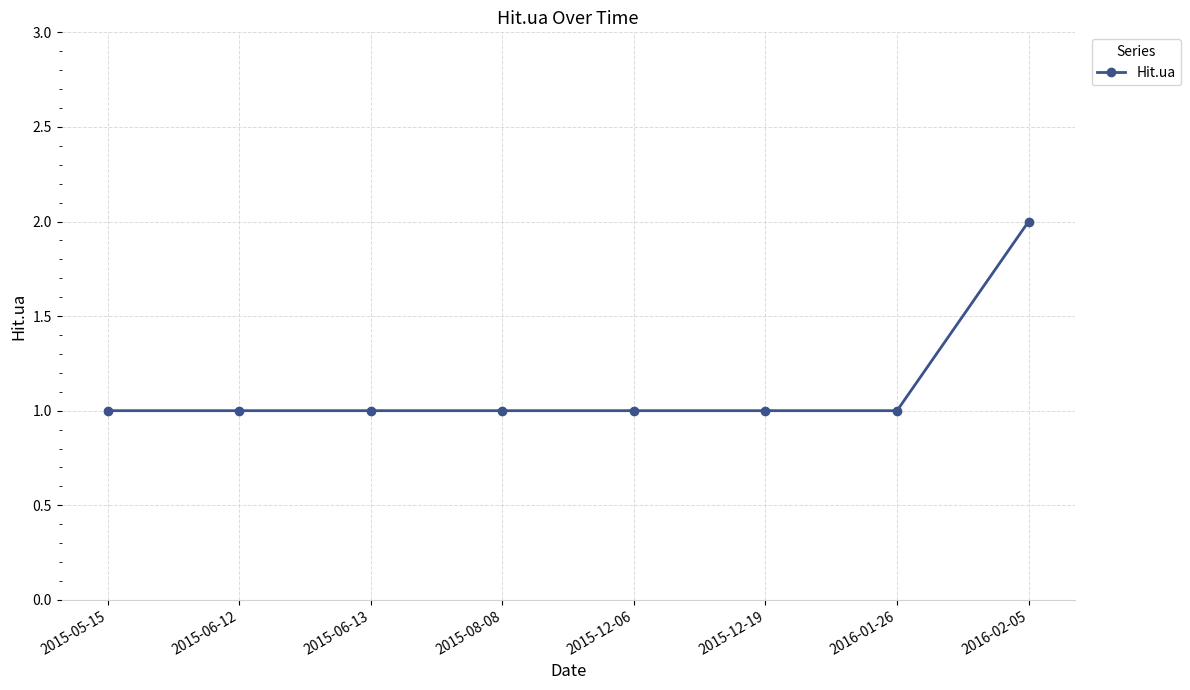

What is the ratio of the value at 2015-05-15 to the value at 2015-06-12?

1.0